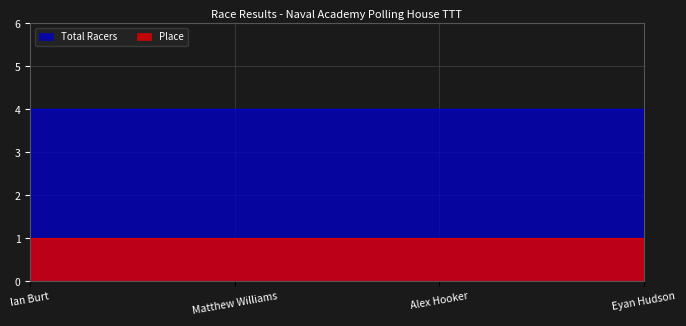

What is the value of the Place point at the 1st from the left?

1